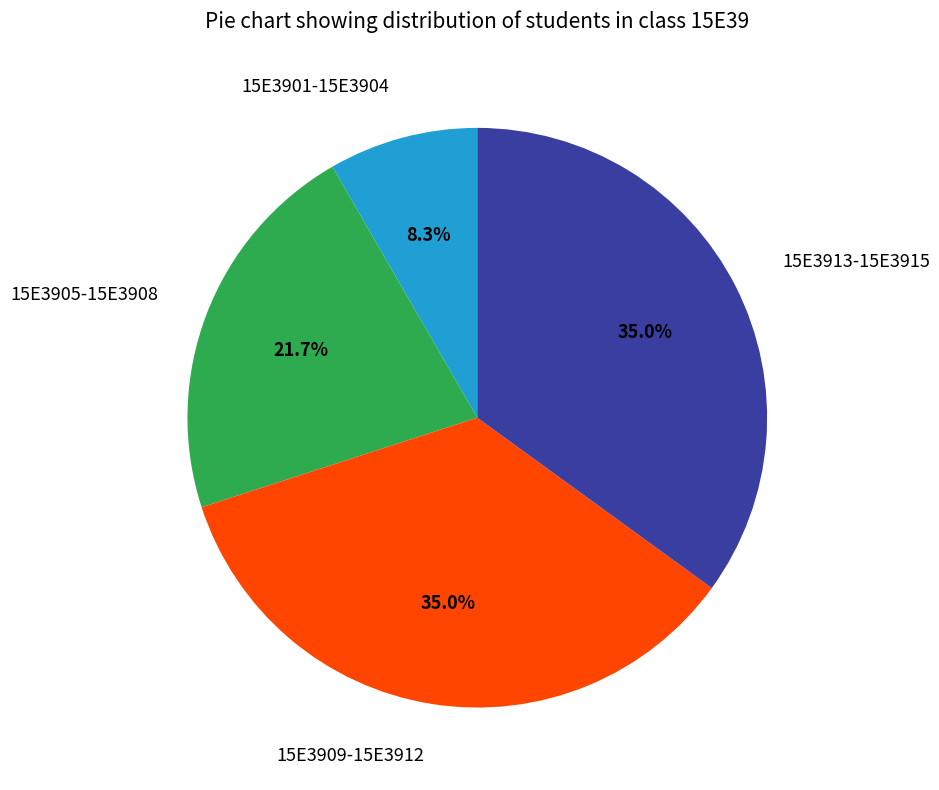

Which has a higher value, 15E3901-15E3904 or 15E3913-15E3915?

15E3913-15E3915